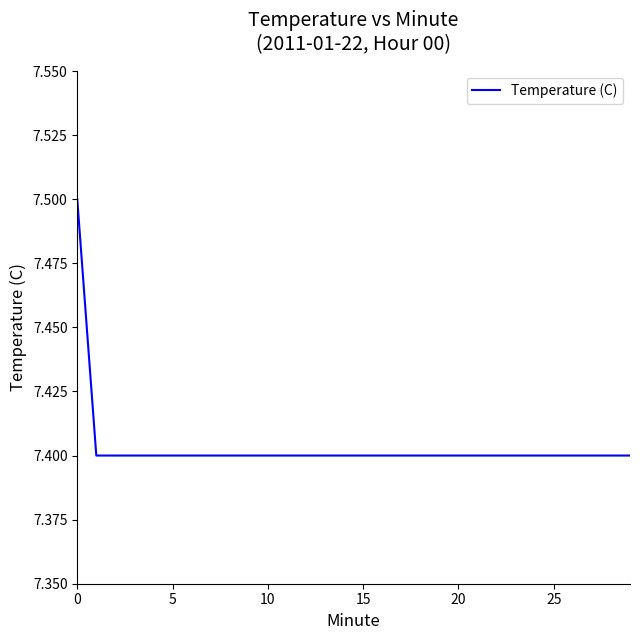

What is the greatest value displayed?

7.5